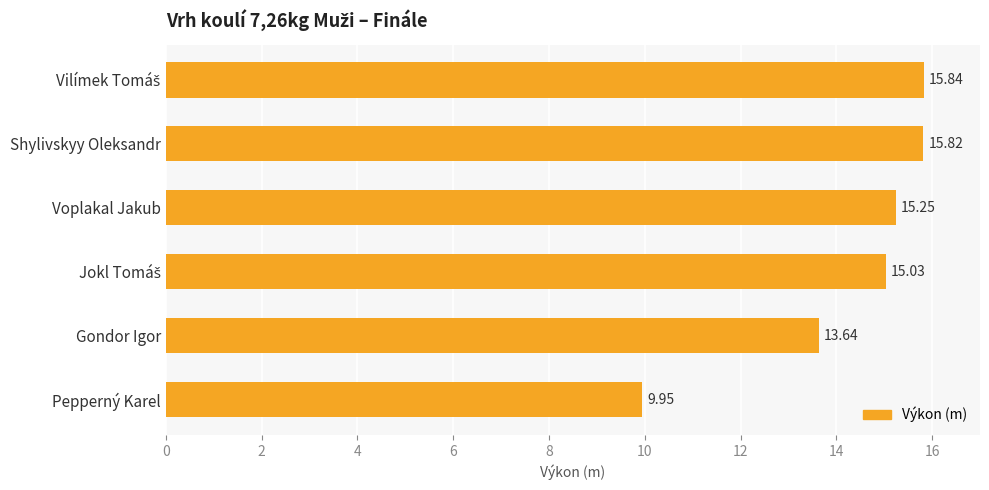

Where is the data nearest to the value 12?

Gondor Igor